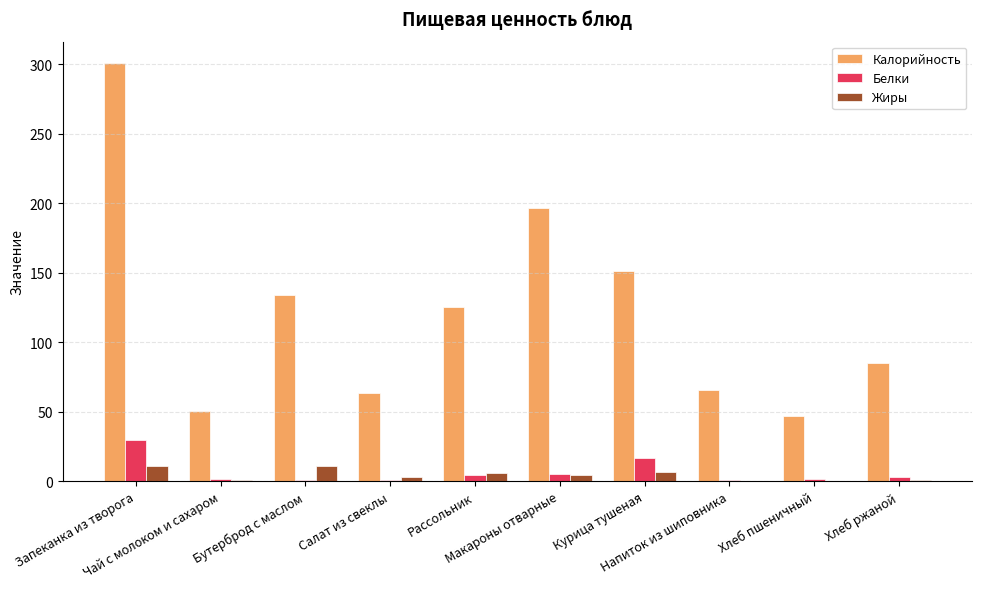

The Калорийность series shows 81.0 at Хлеб пшеничный. True or false?

False